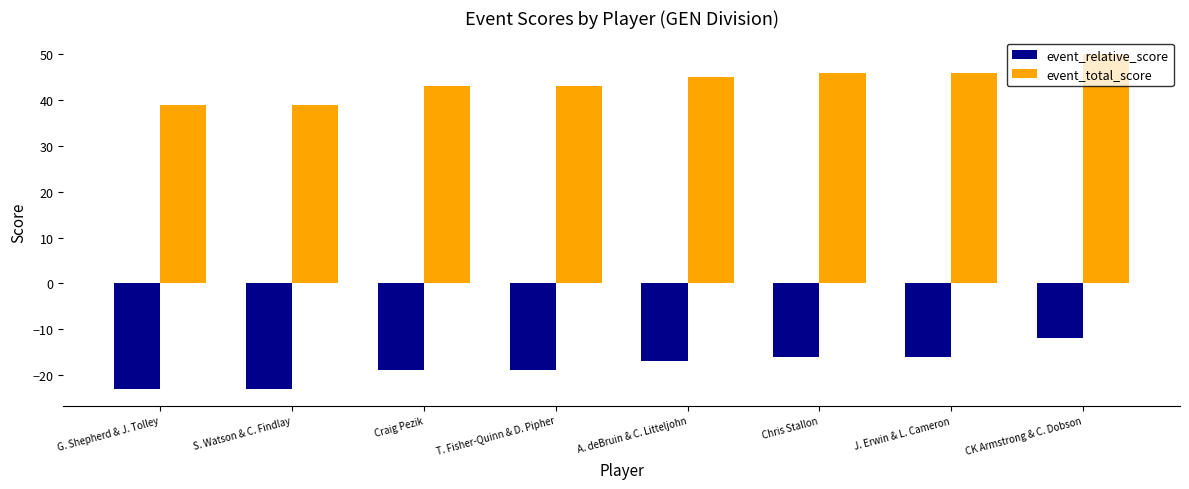

Which series has the largest total across all categories?

event_total_score